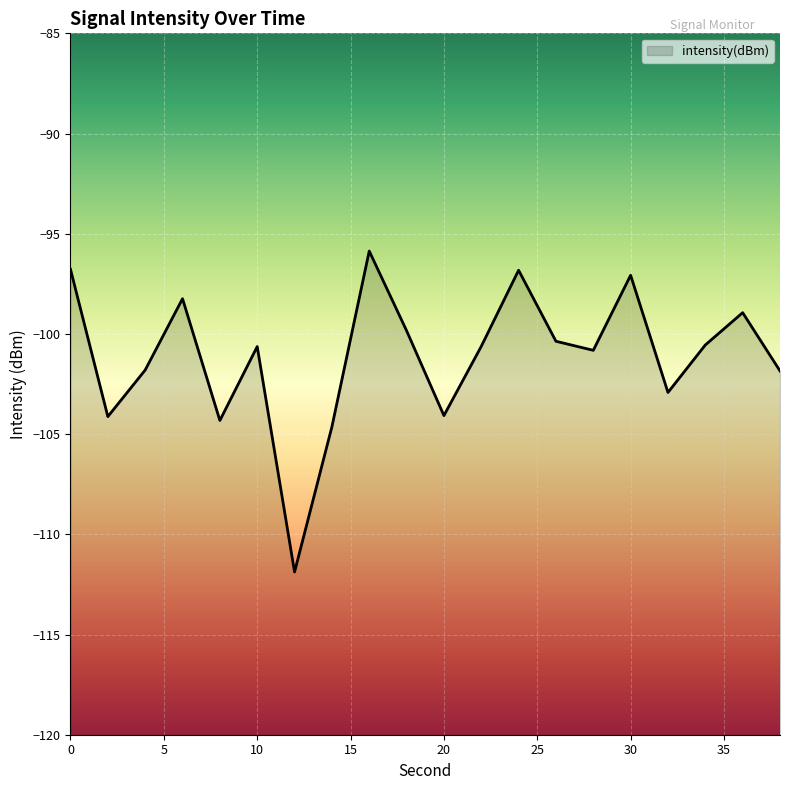

What is the minimum value shown in the chart?

-111.9